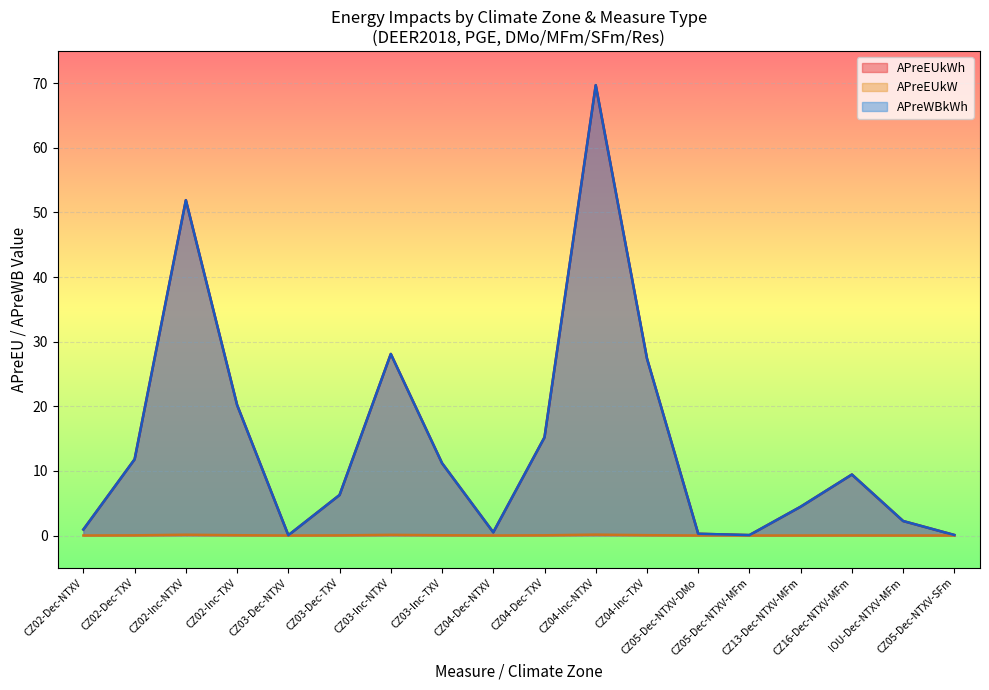

The APreWBkWh series shows 9.4 at CZ16-Dec-NTXV-MFm. True or false?

True